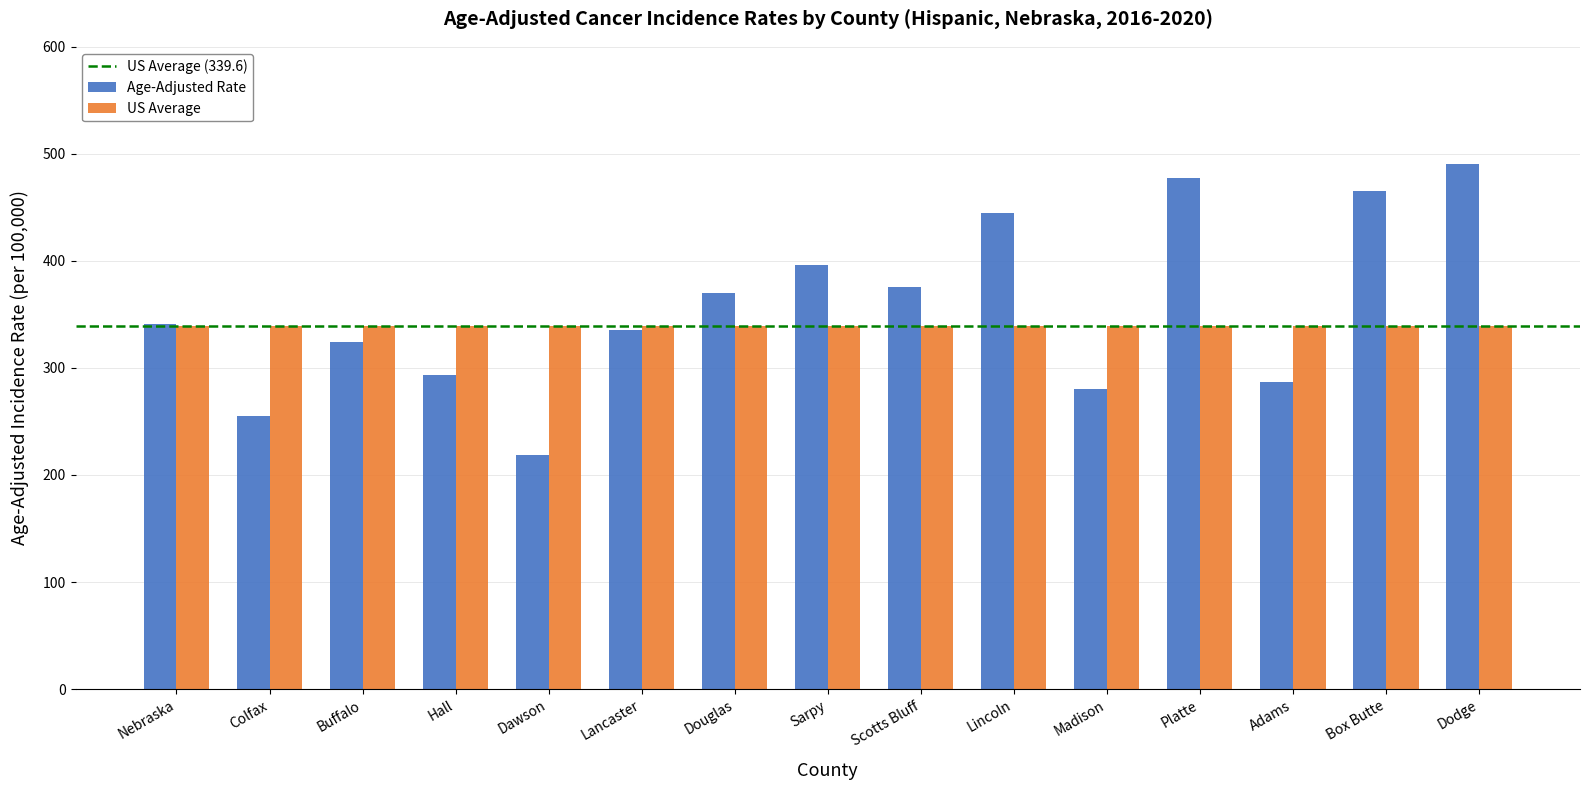

Is it true that Age-Adjusted Rate equals 293.6 at Hall?

True